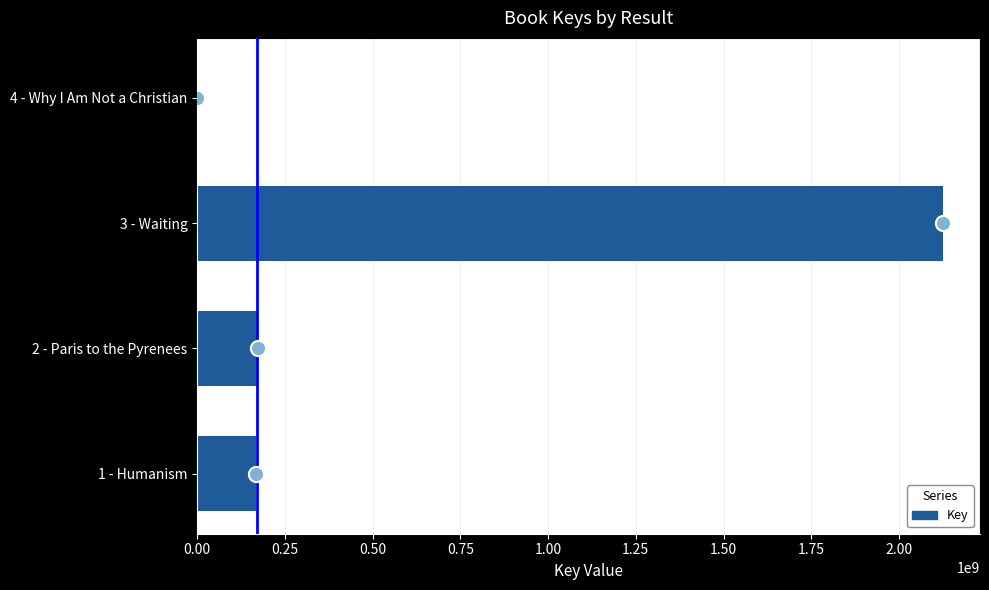

At how many categories does at least one series exceed 326283426?

1